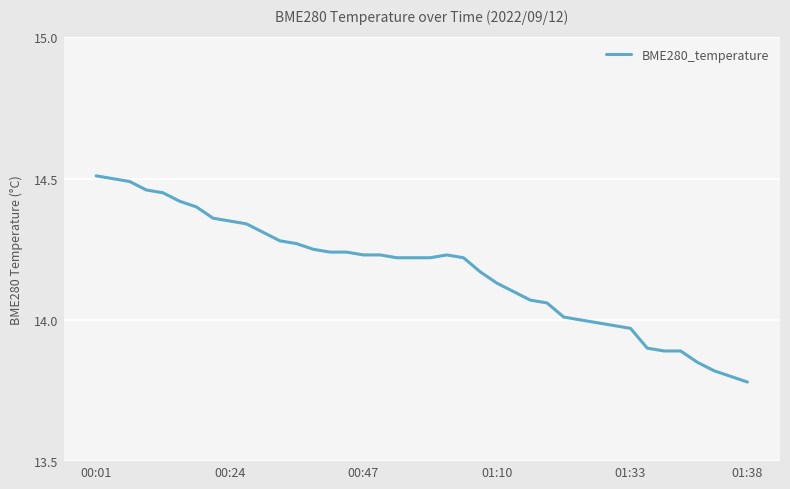

Does the chart display data point markers on the line(s)?

No